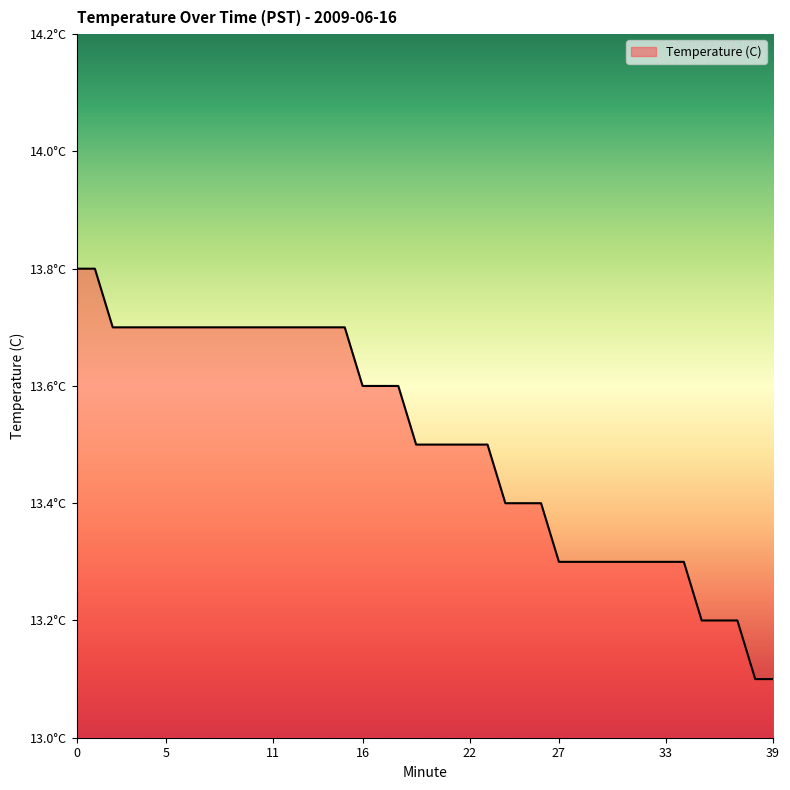

Does the chart have visible grid lines?

No